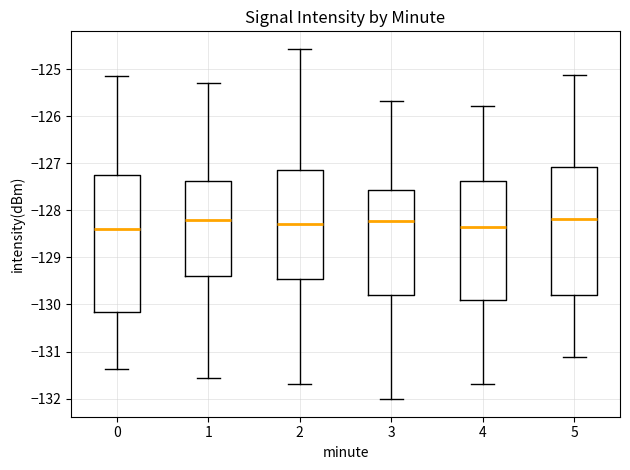

Which box is the tallest, from its lower edge to its upper edge?

0